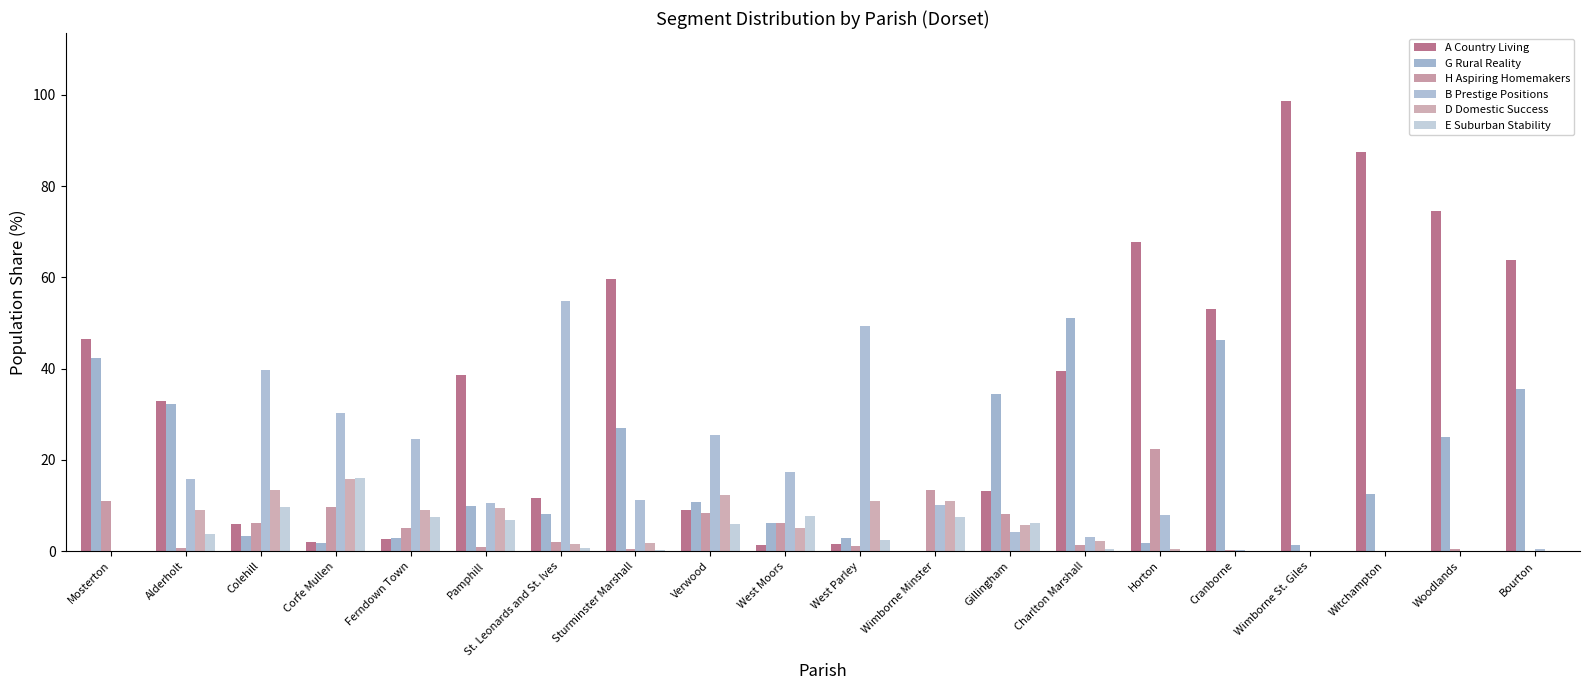

What is the label of the 6th bar from the left?

Pamphill